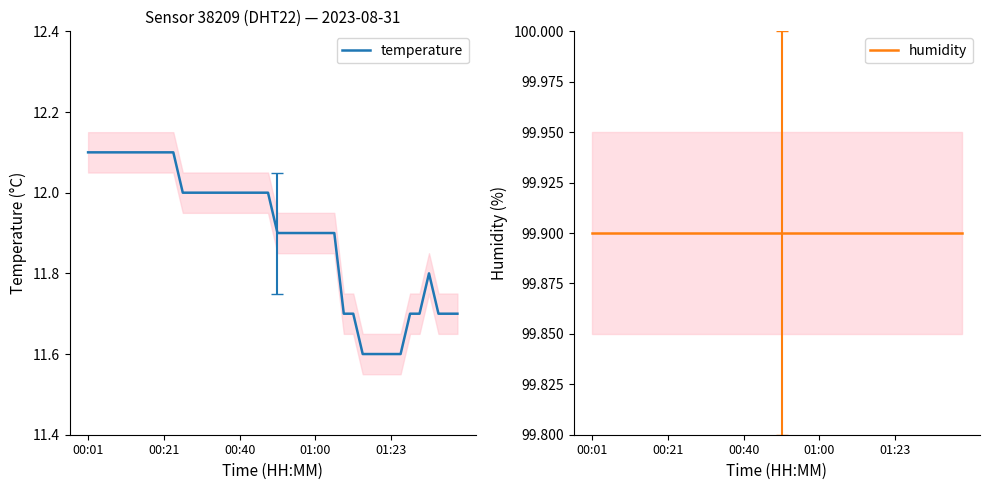

True or false: humidity and temperature intersect in this chart.

False